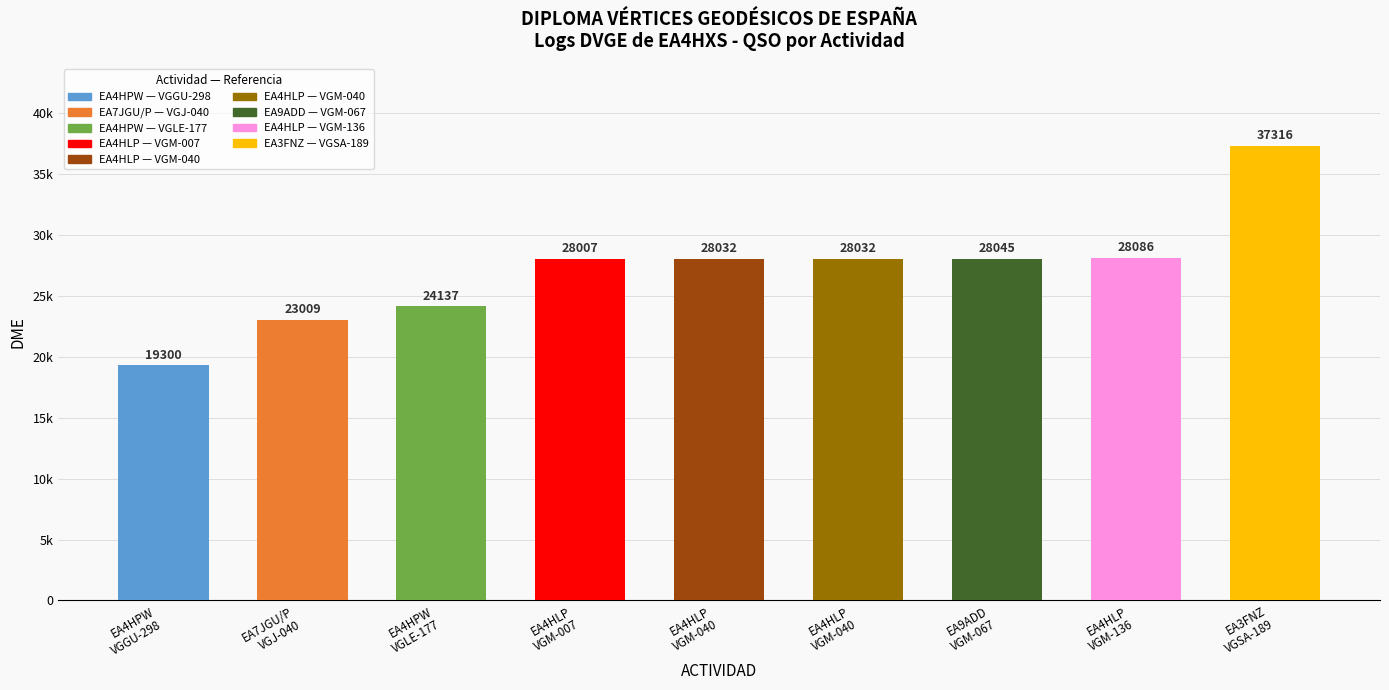

What is the difference between the maximum and minimum values?

18016